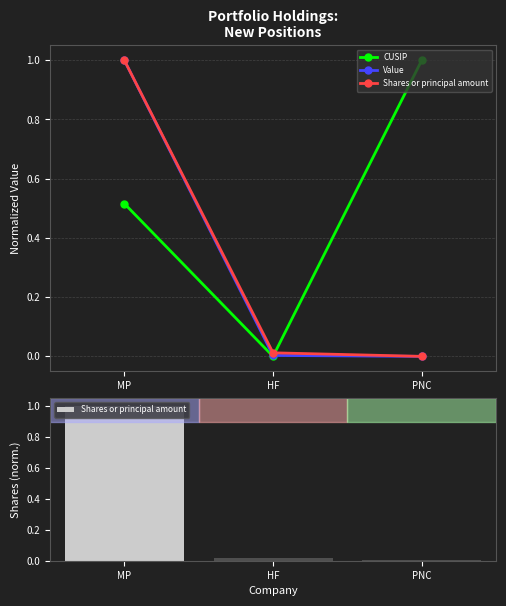

Which series has the largest range (max minus min)?

CUSIP